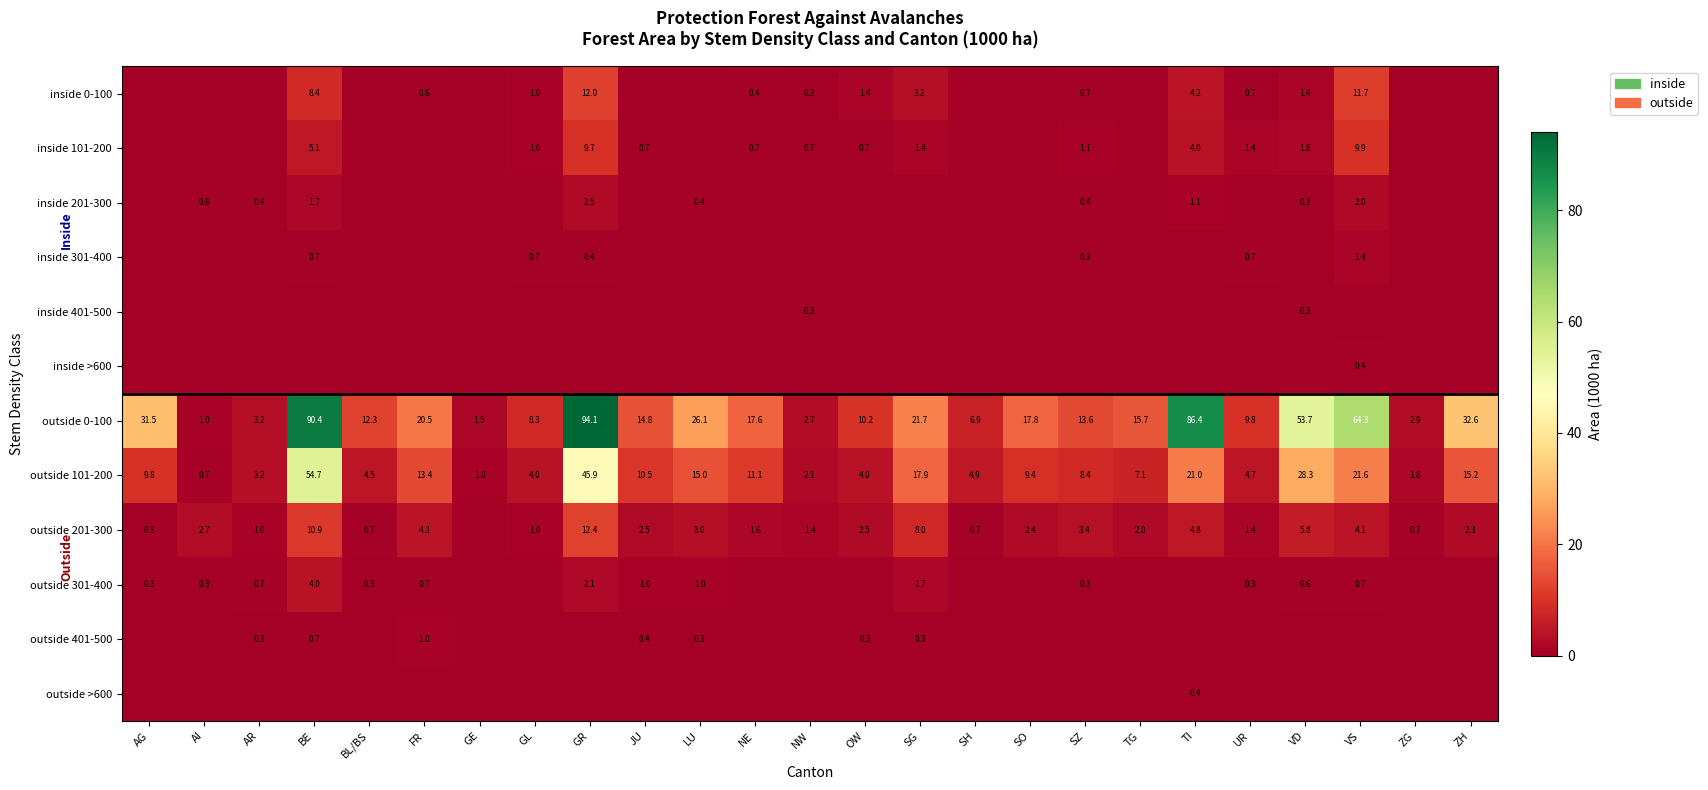

What is the sum of all outside 0-100 values?

659.6